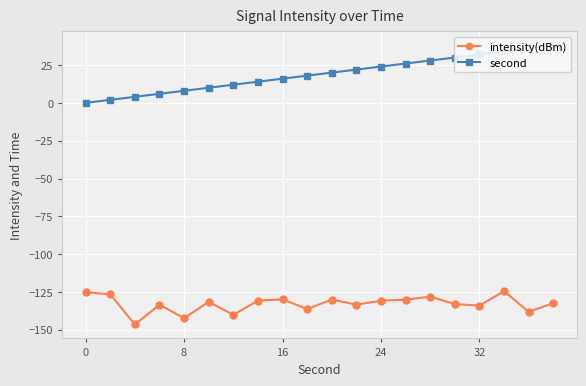

Which series has the largest range (max minus min)?

second